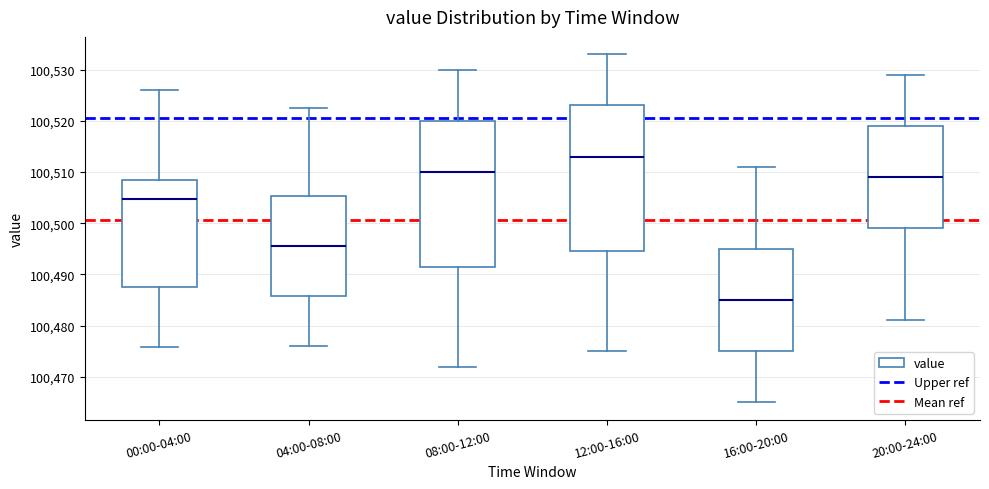

Reading left to right, transcribe this box plot: for each box, give where its median line is, the range the box spans, and where its two whiskers end, as read against the y-axis. The values are not printed on the chart, so give them approximately, as read against the axis.

00:00-04:00: median 100505, box 100488 to 100508, whiskers 100476 to 100526
04:00-08:00: median 100496, box 100486 to 100505, whiskers 100476 to 100523
08:00-12:00: median 100510, box 100492 to 100520, whiskers 100472 to 100530
12:00-16:00: median 100513, box 100495 to 100523, whiskers 100475 to 100533
16:00-20:00: median 100485, box 100475 to 100495, whiskers 100465 to 100511
20:00-24:00: median 100509, box 100499 to 100519, whiskers 100481 to 100529